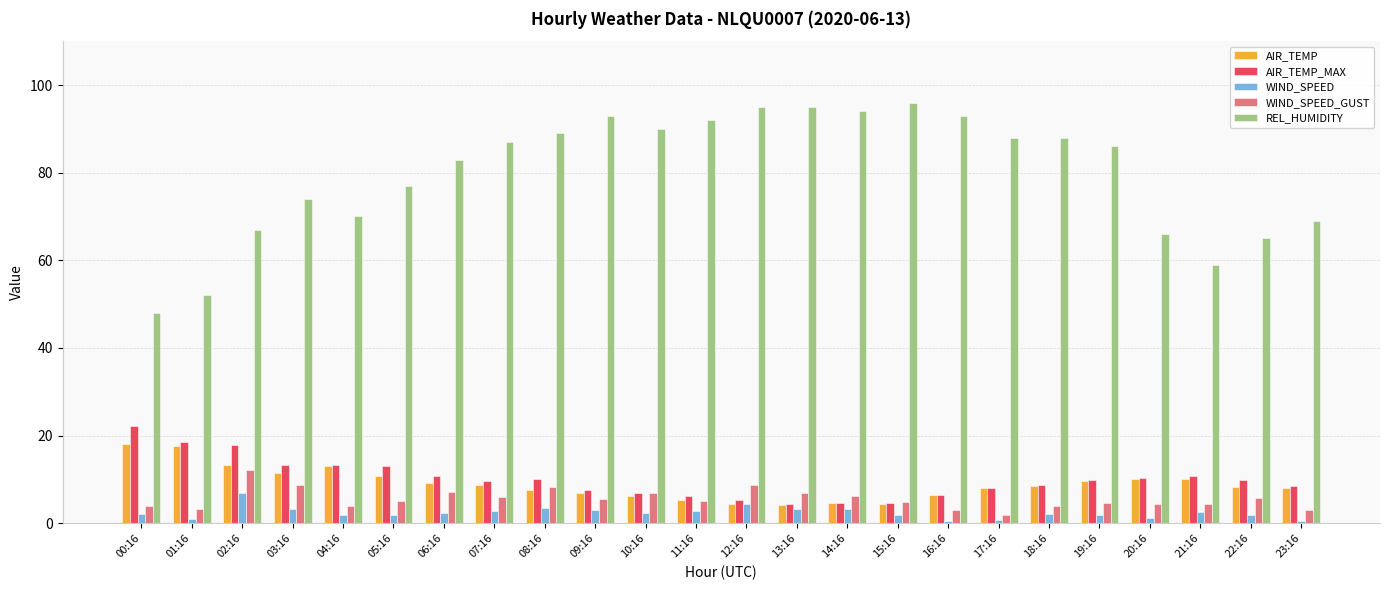

What is the difference between the second highest and second lowest values in the WIND_SPEED_GUST series?

5.8